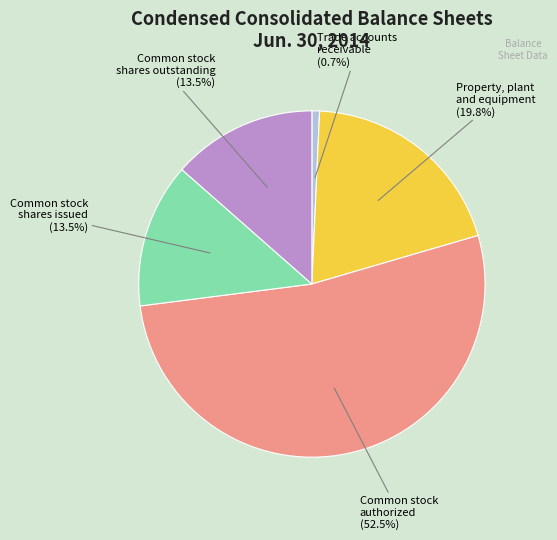

Which has a higher value, Common stock shares issued or Common stock authorized?

Common stock authorized